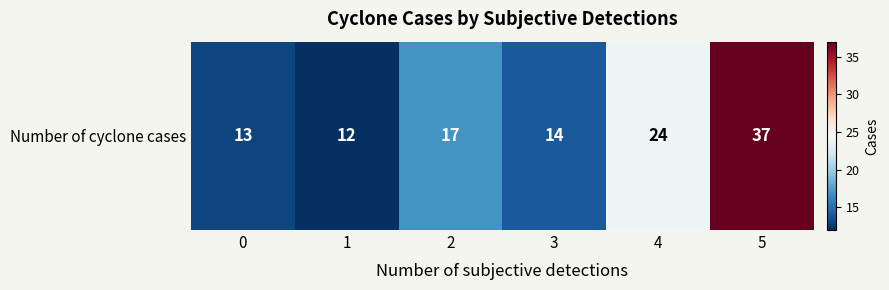

List the labels in order of value, largest first.

5, 4, 2, 3, 0, 1